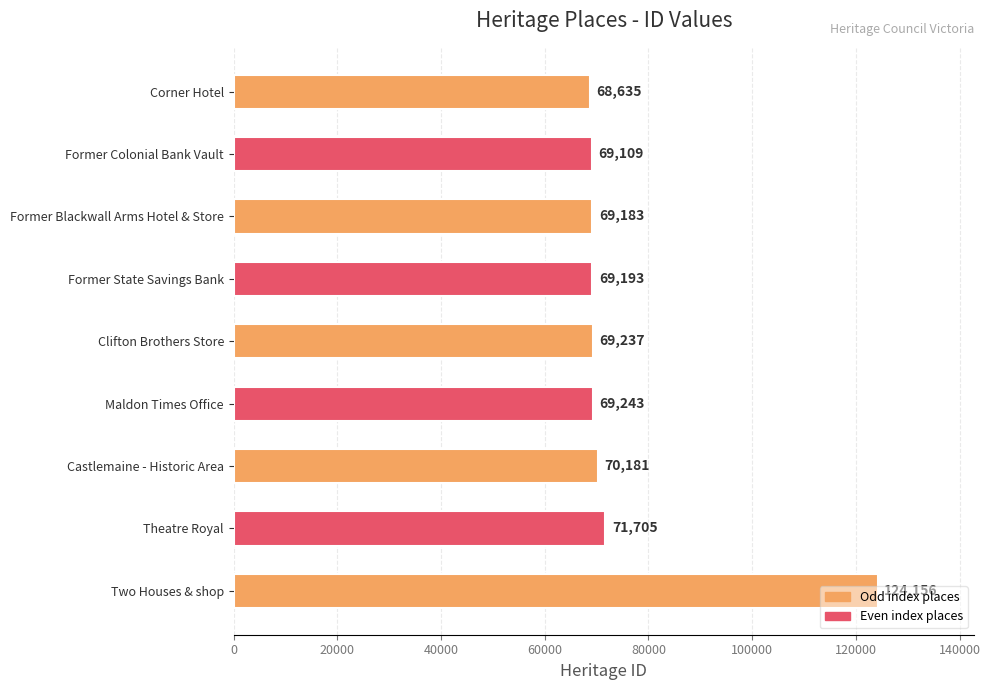

Does the chart contain any negative values?

No